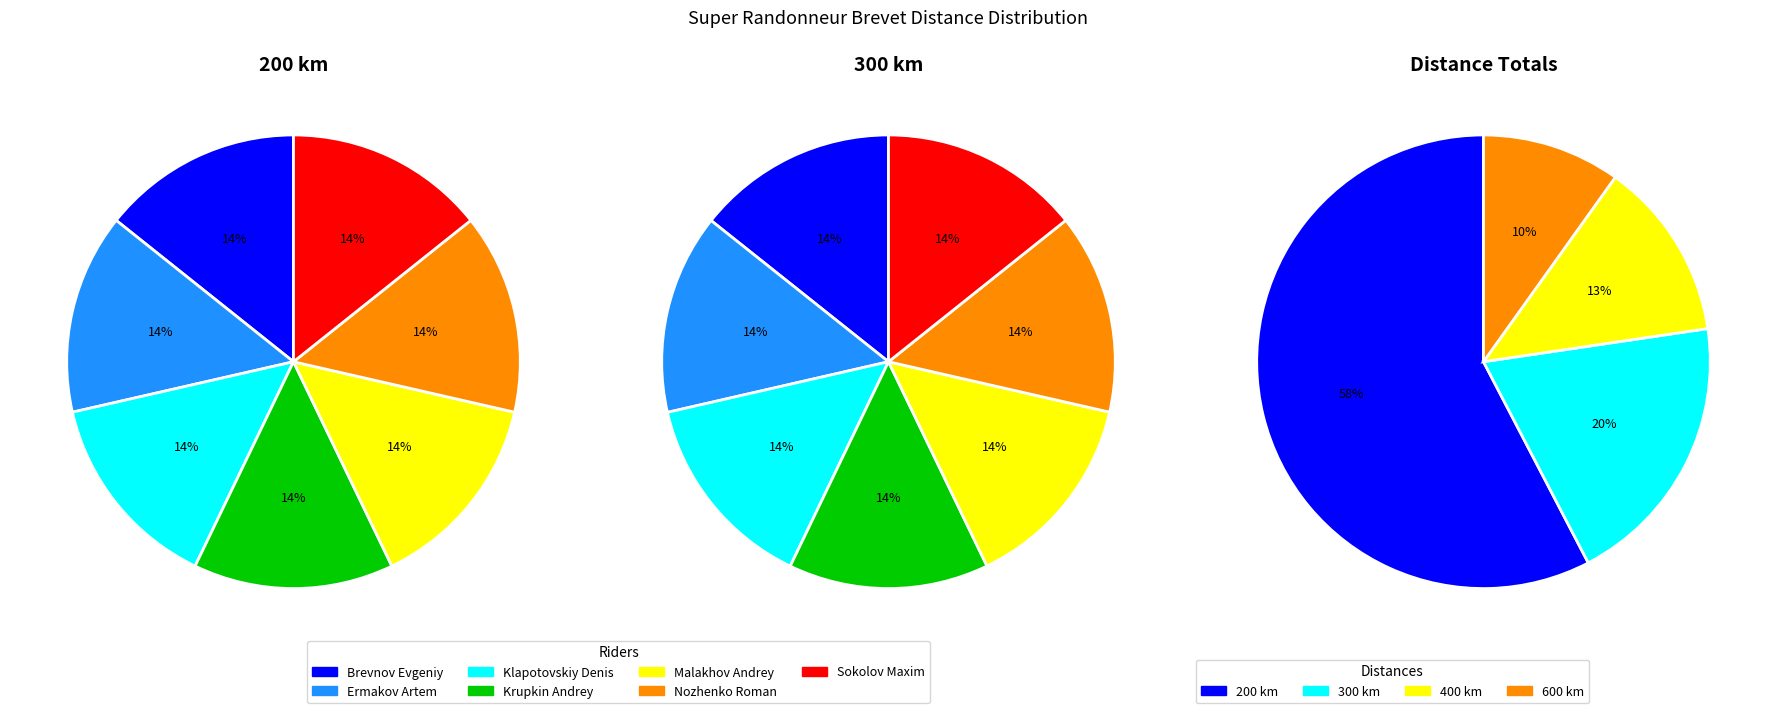

How many slices are in this pie chart?

7